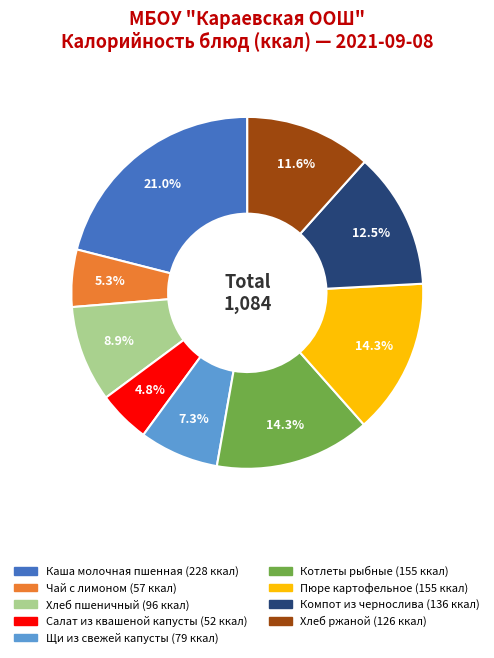

True or false: Чай с лимоном accounts for 5% of the total.

True